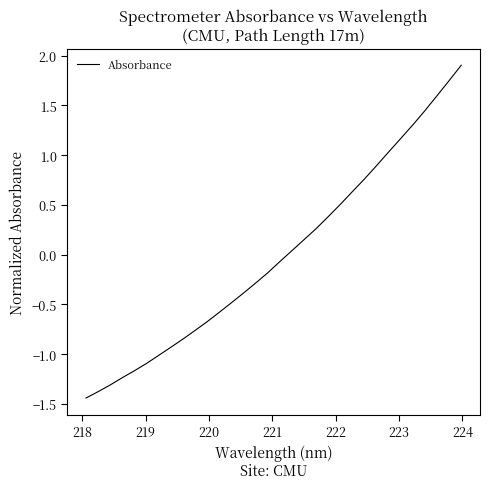

What is the difference between the maximum and minimum values?

3.3